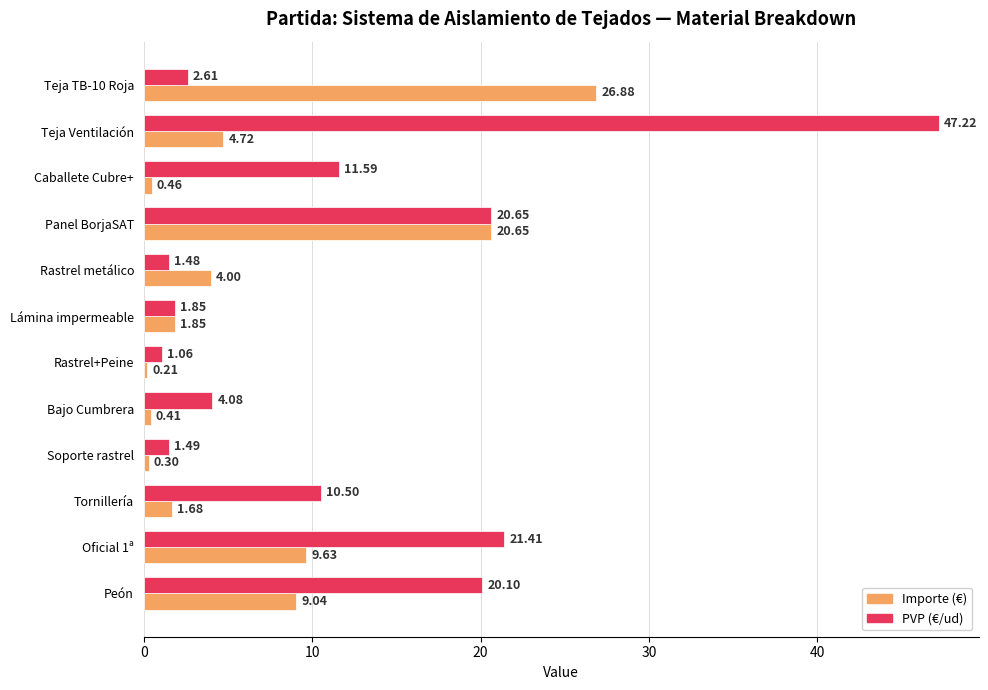

Count the number of categories in the chart.

12